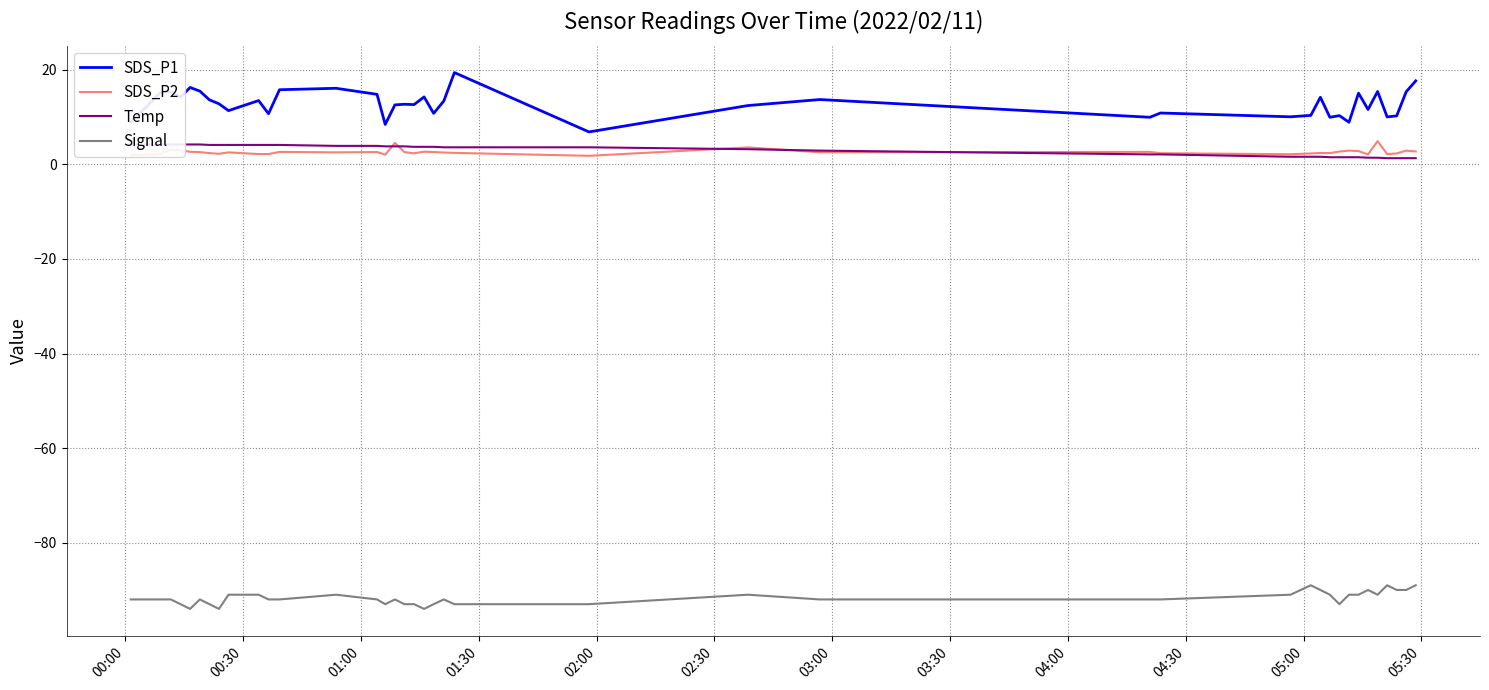

Is this an area chart (filled region under the line)?

No